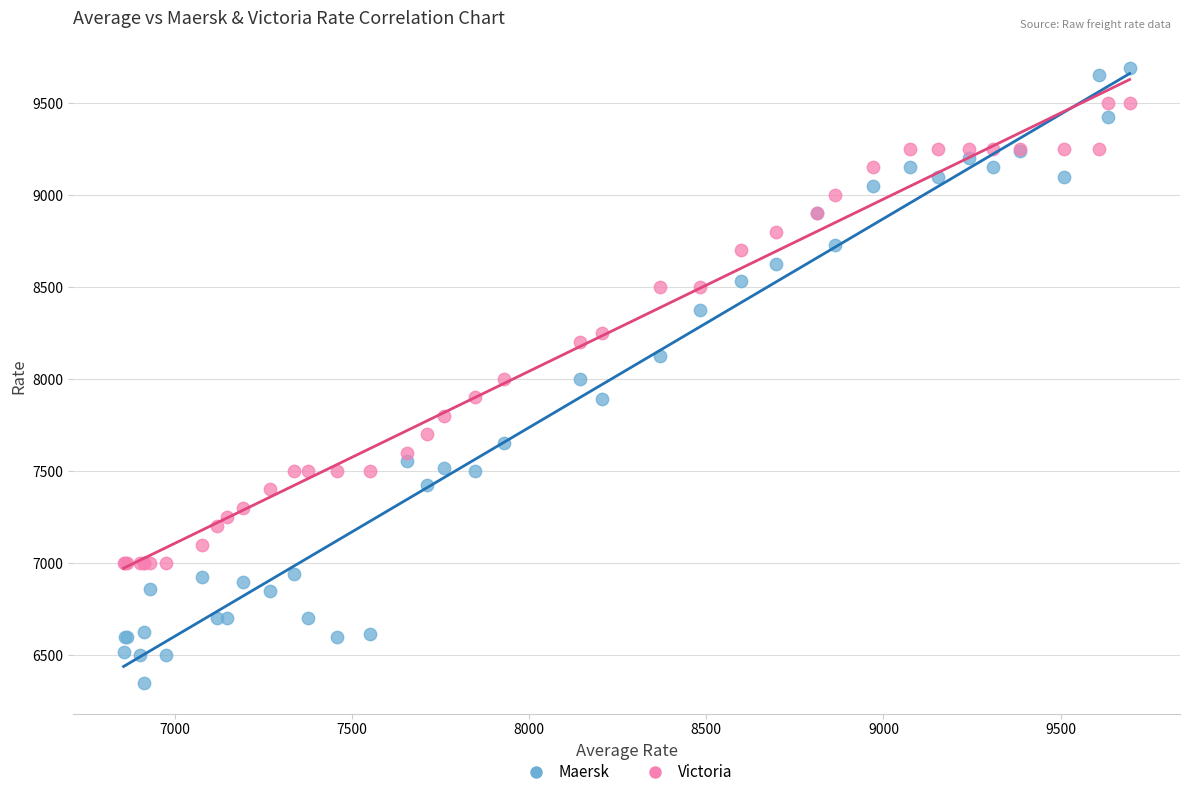

Which series has the widest spread of Y values?

Maersk